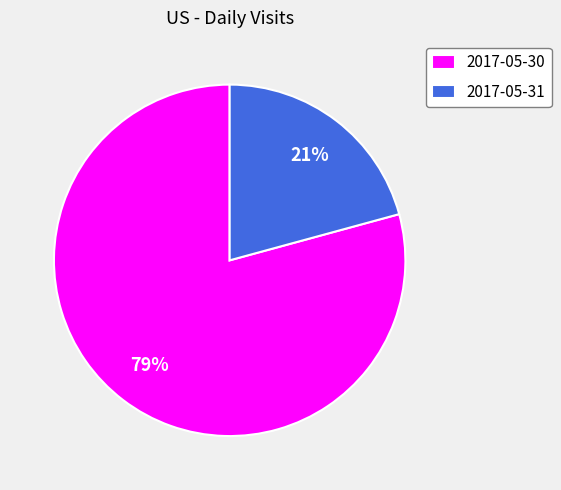

Count the number of slices in the pie.

2